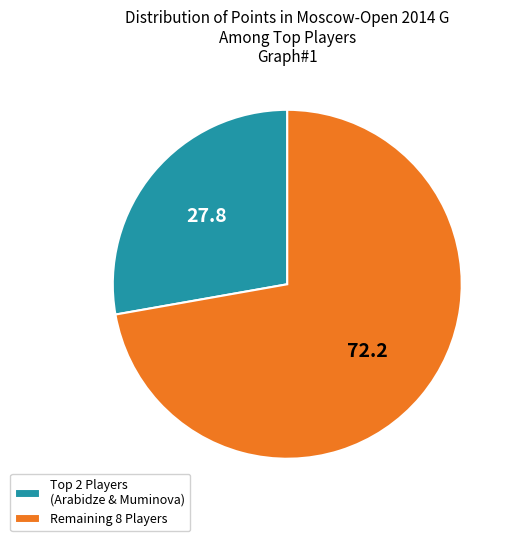

Rank the categories by value from highest to lowest.

Remaining 8 Players, Top 2 Players (Arabidze & Muminova)